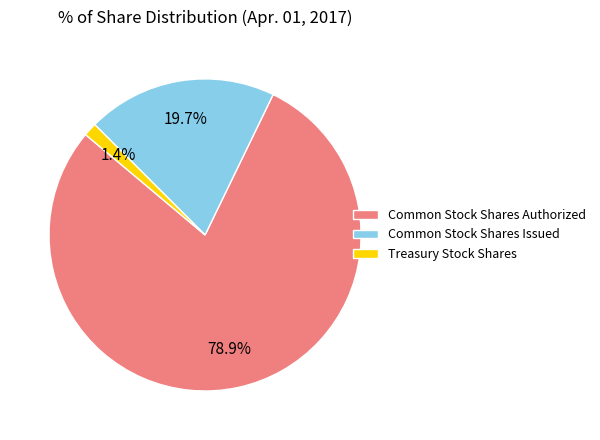

What percentage do Treasury Stock Shares and Common Stock Shares Authorized together represent?

80.3%